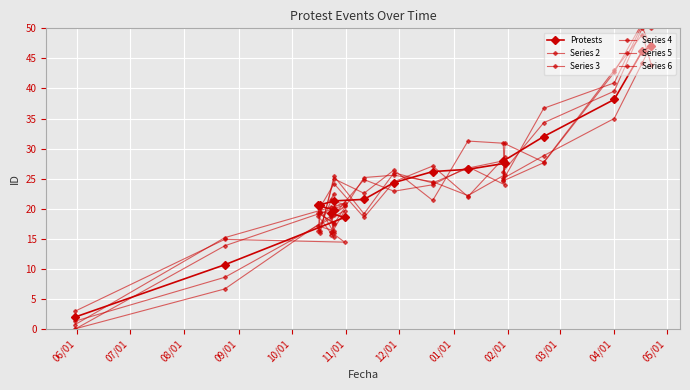

How many interior local peaks does the Series 6 series have?

4